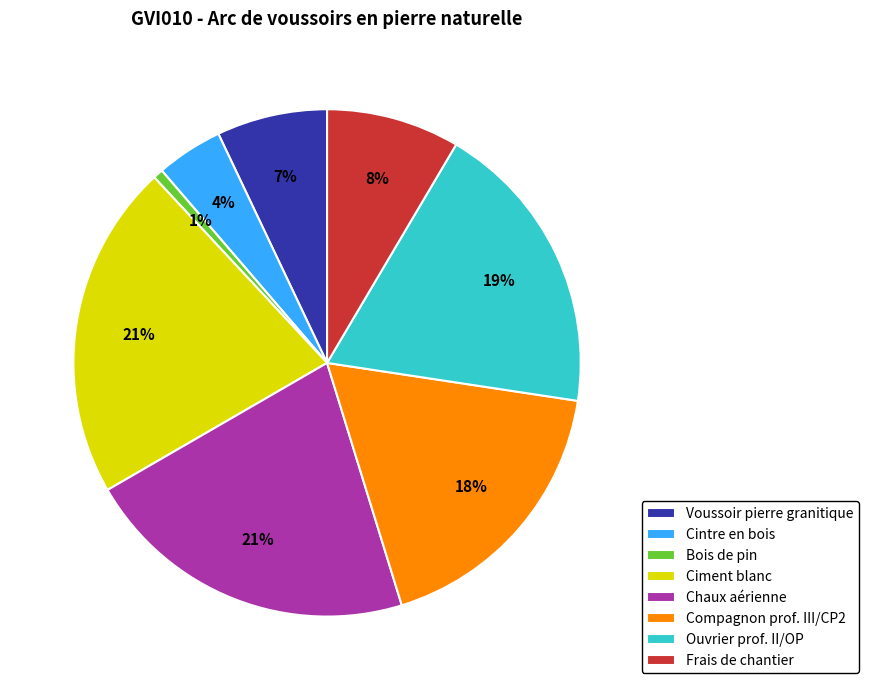

Combined, do Cintre en bois and Voussoir pierre granitique account for over 50%?

No